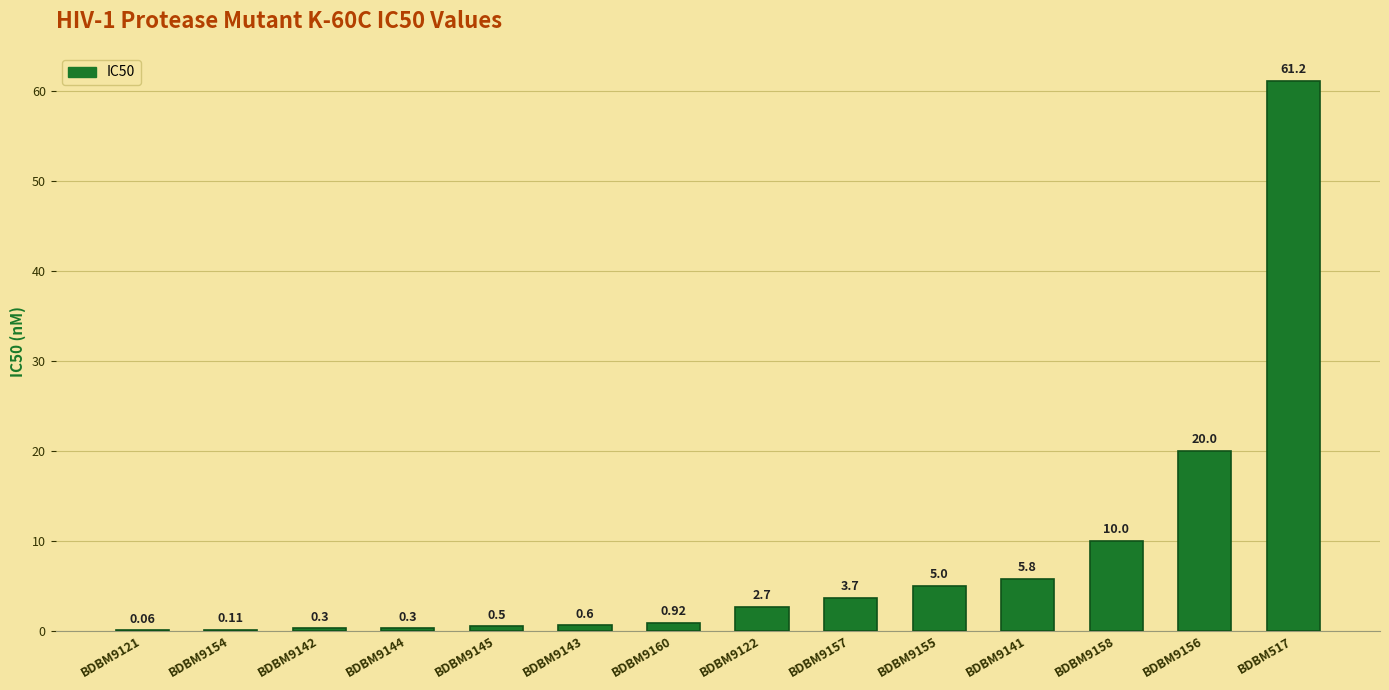

What is the greatest value displayed?

61.2